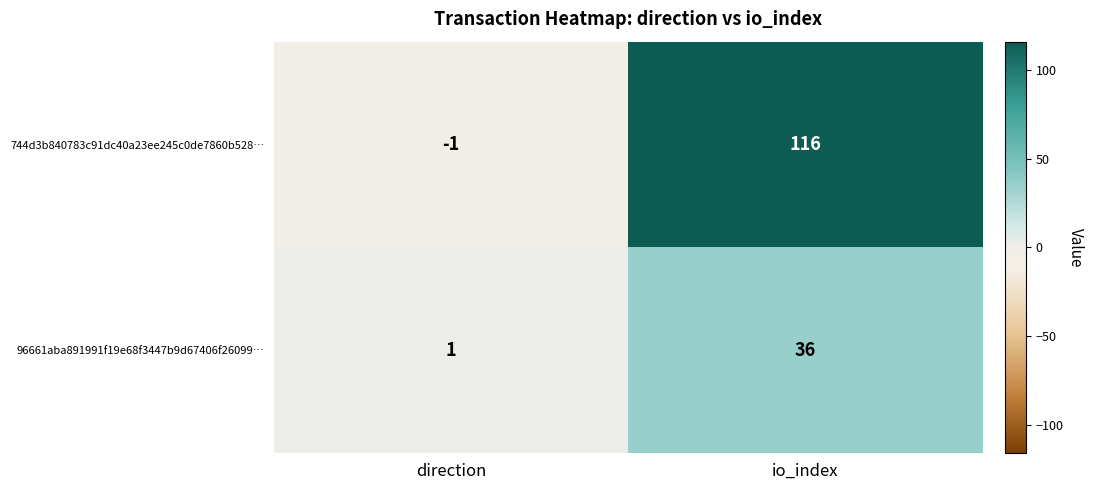

What is the difference between the maximum and minimum values in the 96661aba891991f19e68f3447b9d67406f26099… series?

35